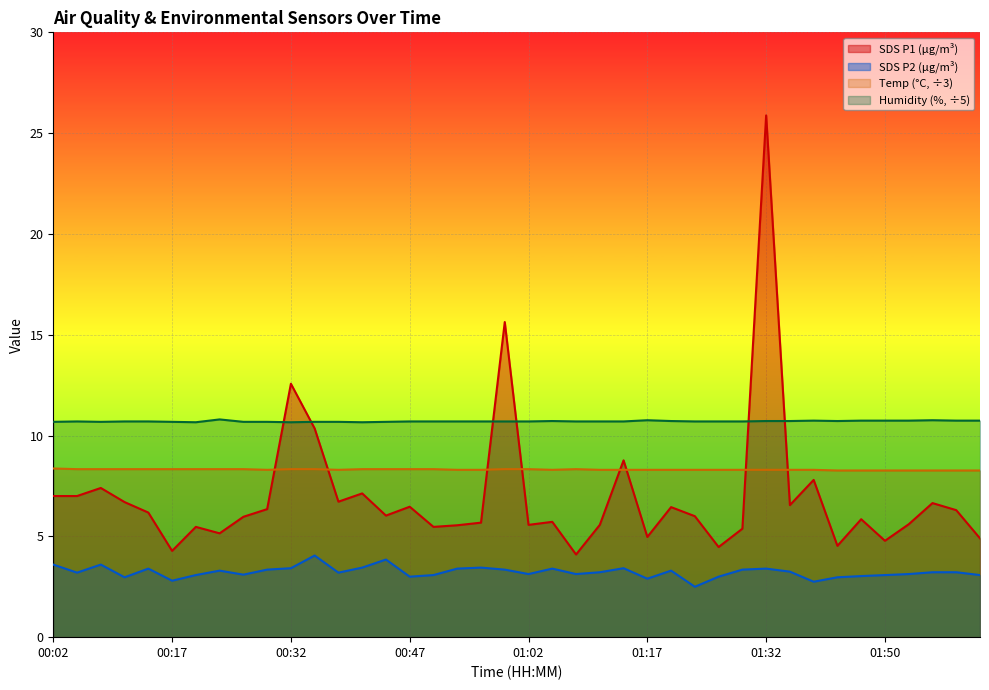

How many lines are shown in the chart?

4